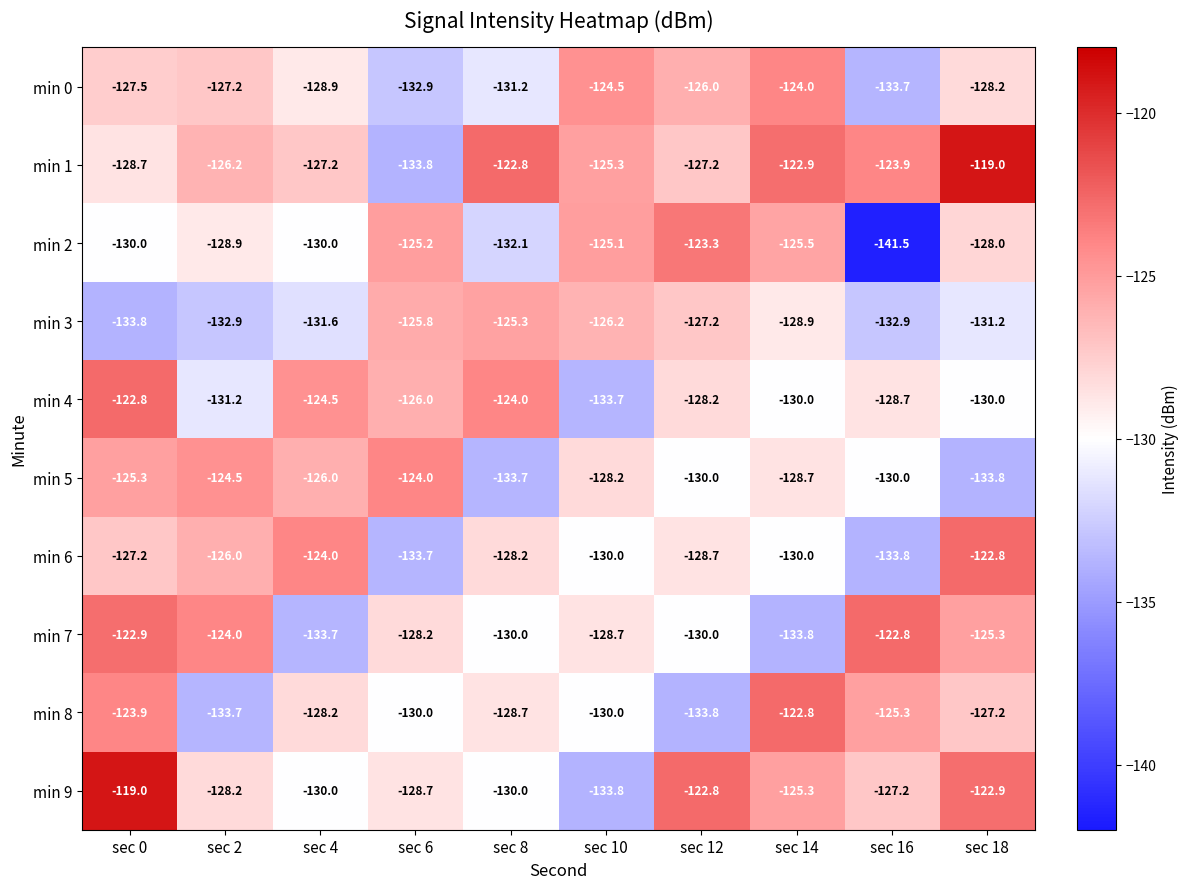

At sec 6, list the series in order from smallest to largest.

min 1, min 6, min 0, min 8, min 9, min 7, min 4, min 3, min 2, min 5